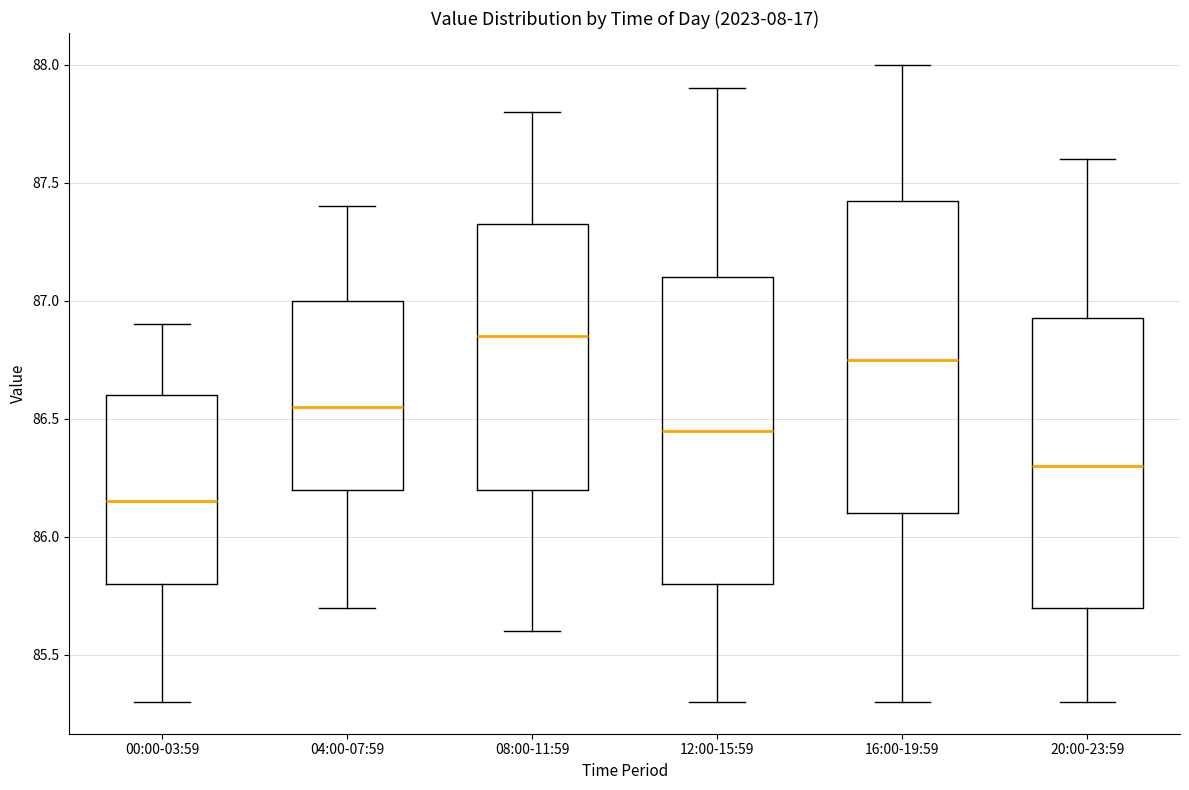

Where does the lower whisker of the box for 12:00-15:59 end on the y-axis? The values are not printed on the chart, so give them approximately, as read against the axis.

85.30